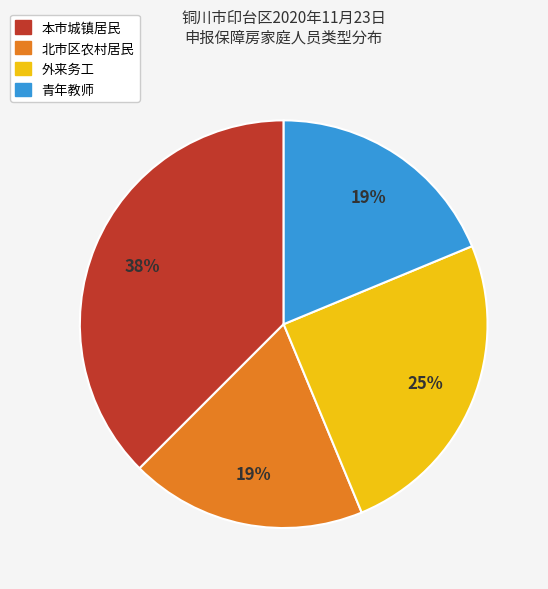

Is the sum of 本市城镇居民 and 北市区农村居民 greater than half?

Yes